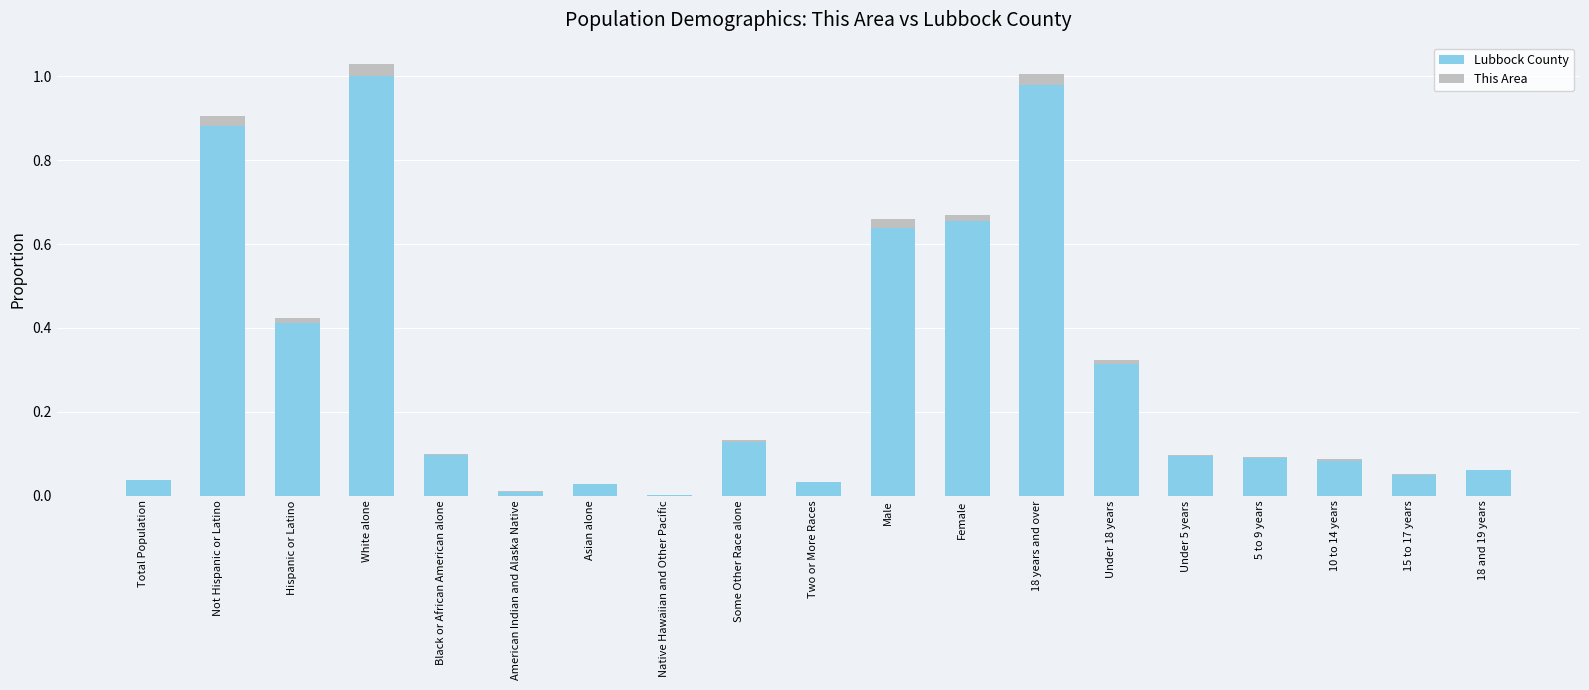

The Lubbock County series shows 0.0 at American Indian and Alaska Native. True or false?

True